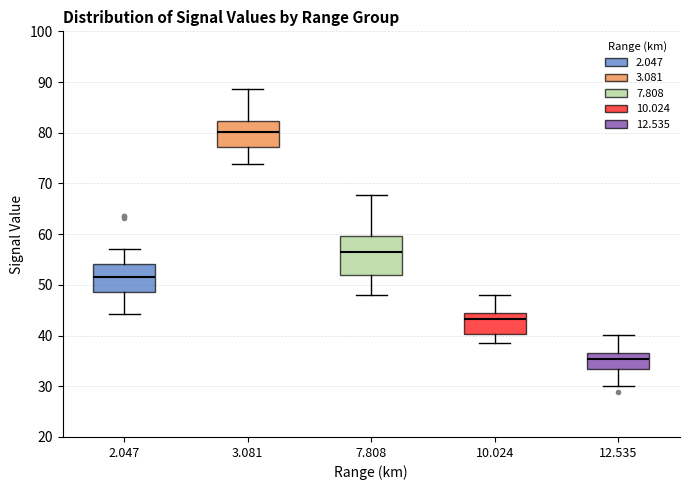

Which box's median line is the lowest?

12.535